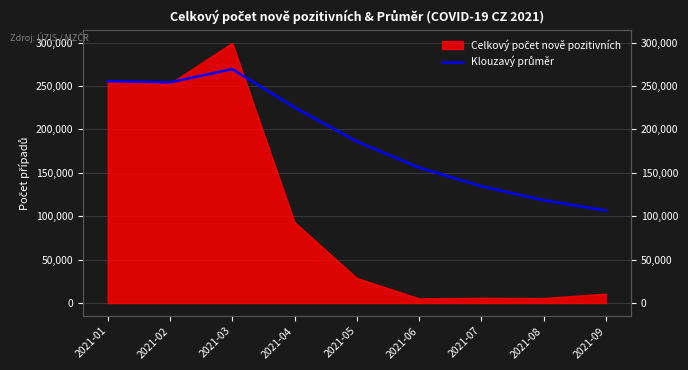

The value at 2021-01 is 417127.3. True or false?

False